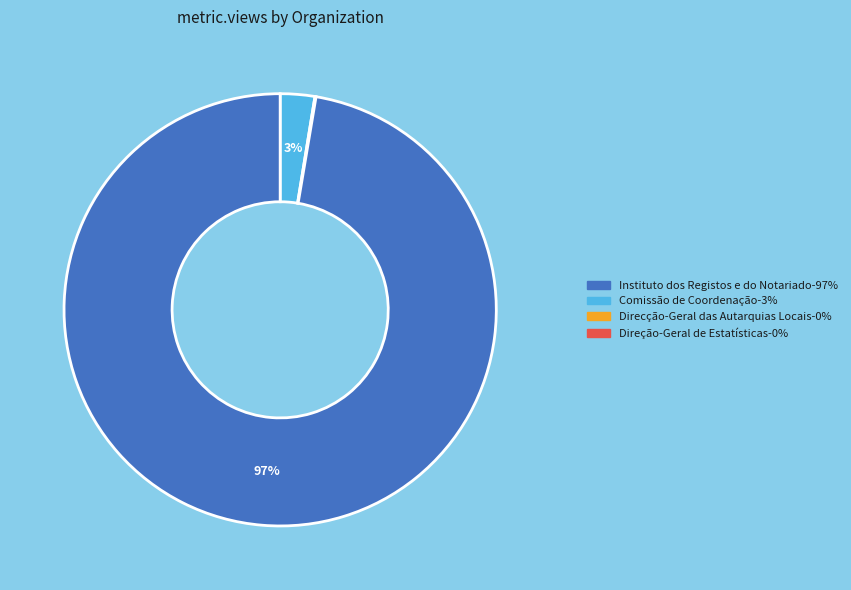

To the nearest percent, what is the average slice percentage?

25%